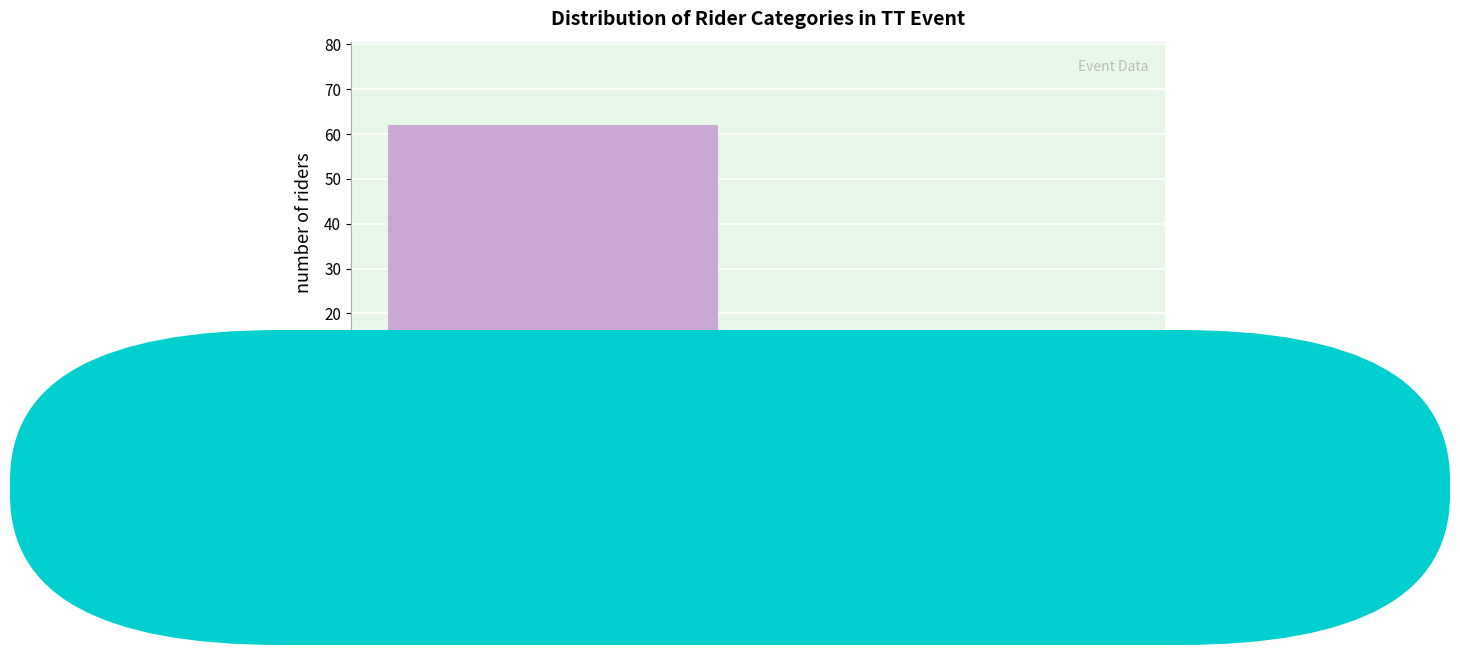

Reading left to right, list all the values displayed in this chart.

Unknown=62	Veteran=14